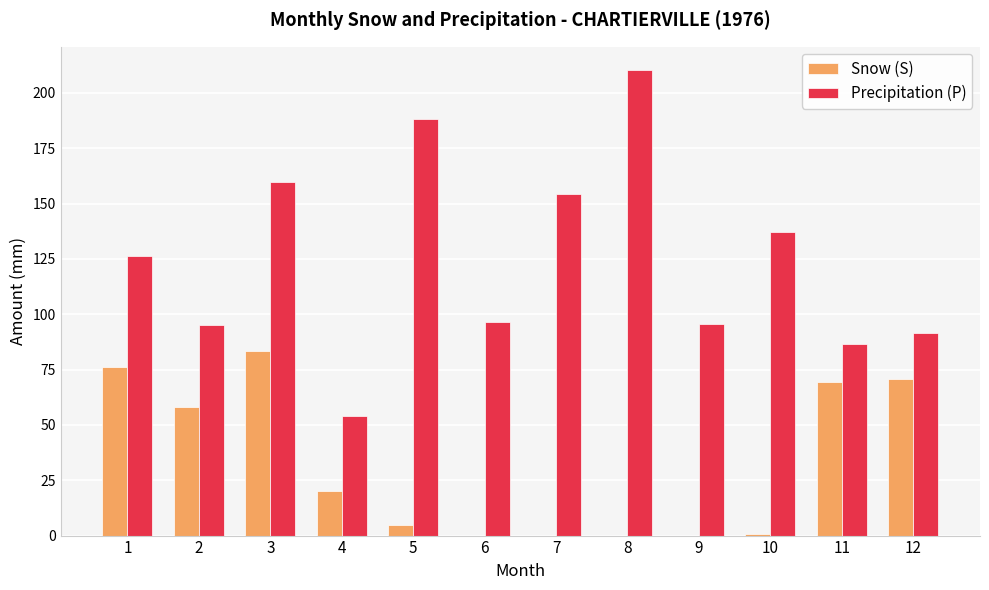

Is it true that Precipitation (P) equals 154.4 at 7?

True